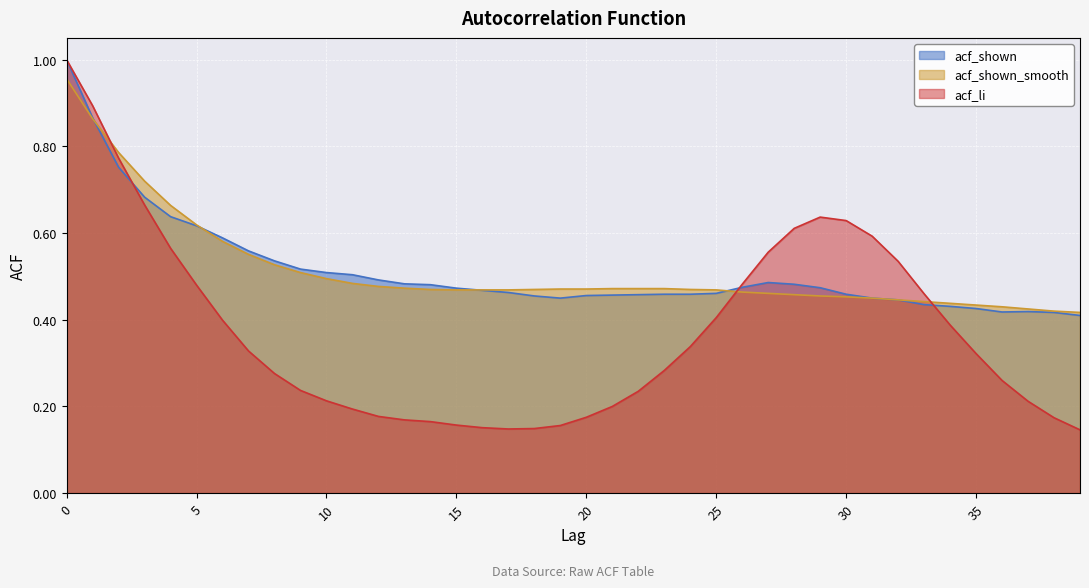

Which series has the largest range (max minus min)?

acf_li